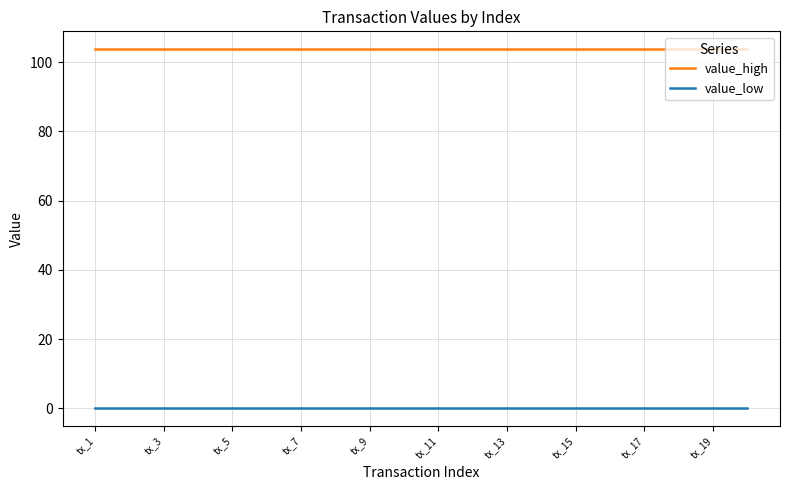

What are all the series names shown in the legend?

value_high, value_low